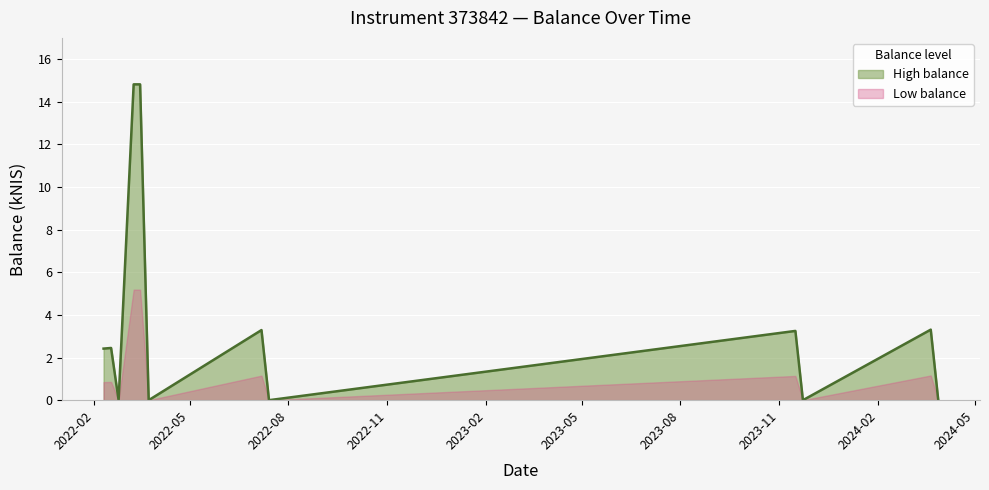

What is the difference between the maximum and minimum values?

14.8